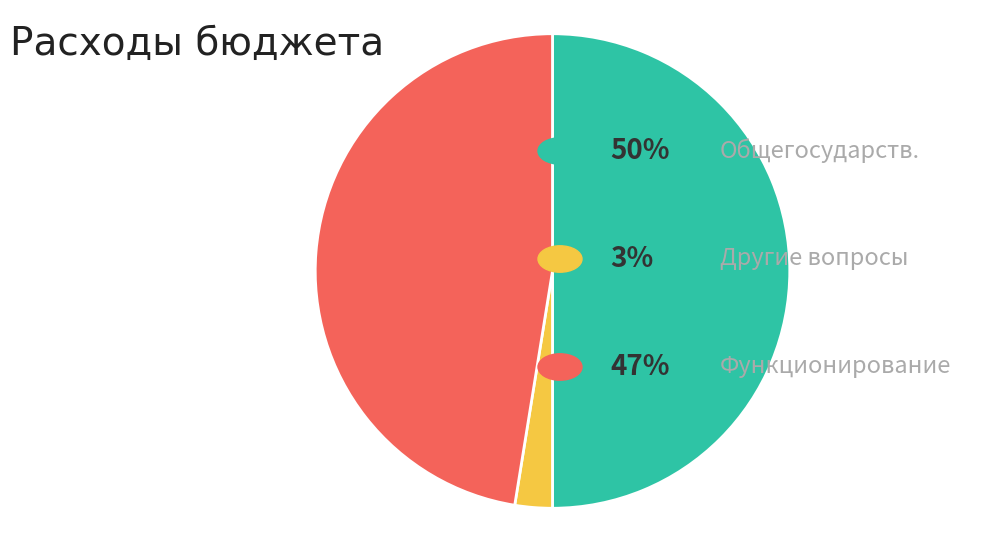

How many segments does this pie chart have?

3